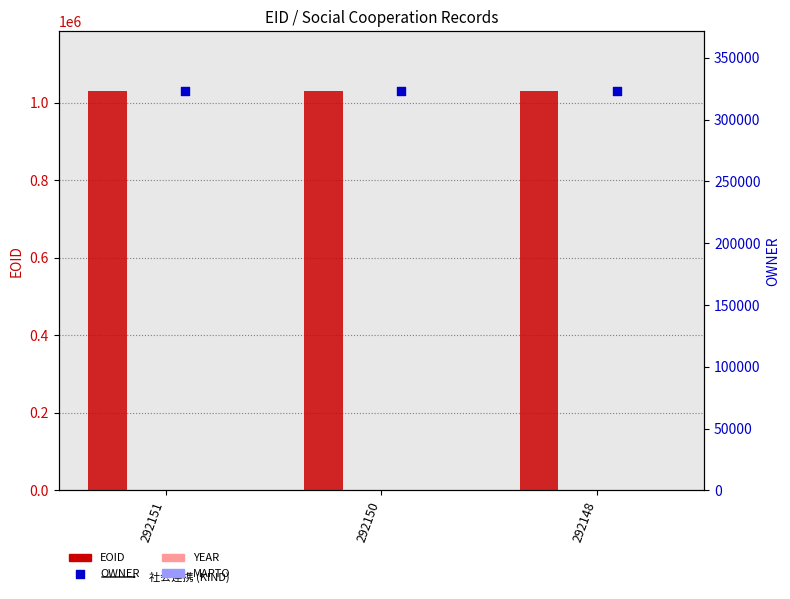

Which series has the largest Y range (max minus min)?

EOID